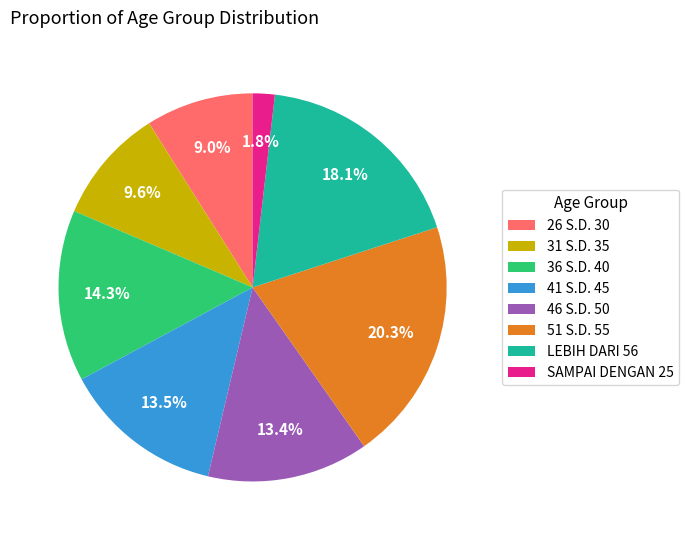

Is 31 S.D. 35 the majority of the pie?

No